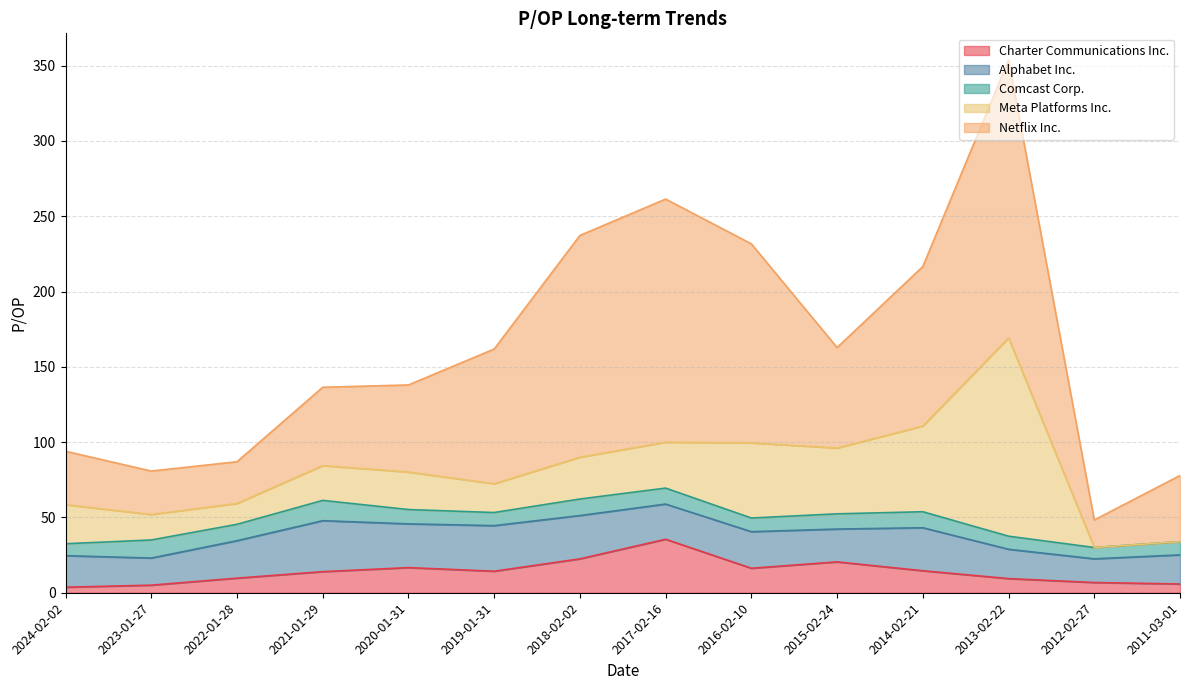

Rank the series at 2013-02-22 from lowest to highest value.

Comcast Corp., Charter Communications Inc., Alphabet Inc., Meta Platforms Inc., Netflix Inc.